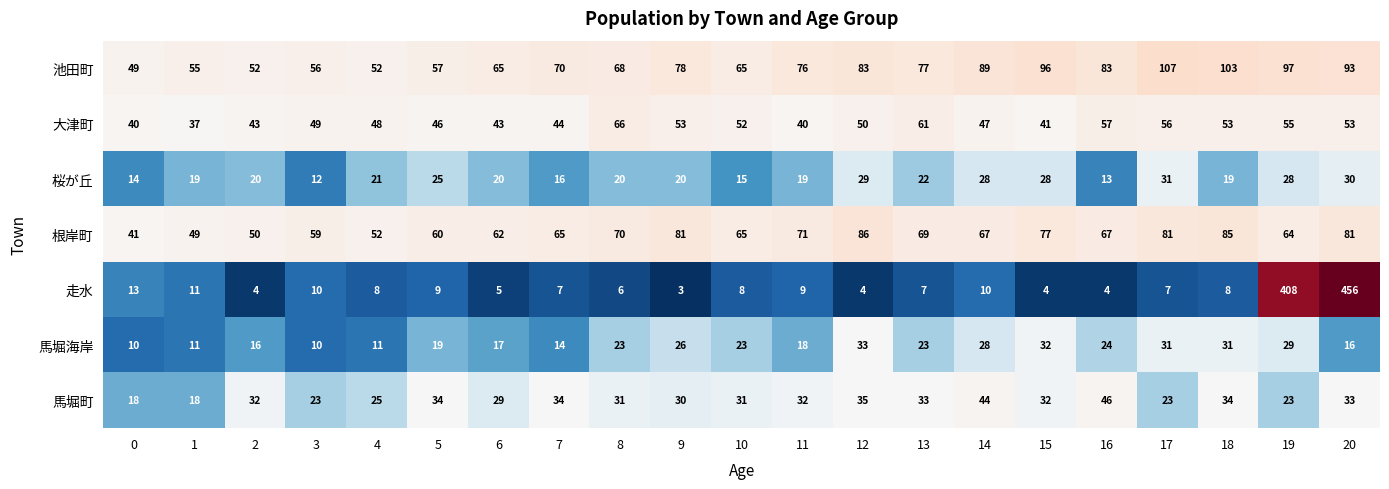

Which series has the largest total across all categories?

池田町